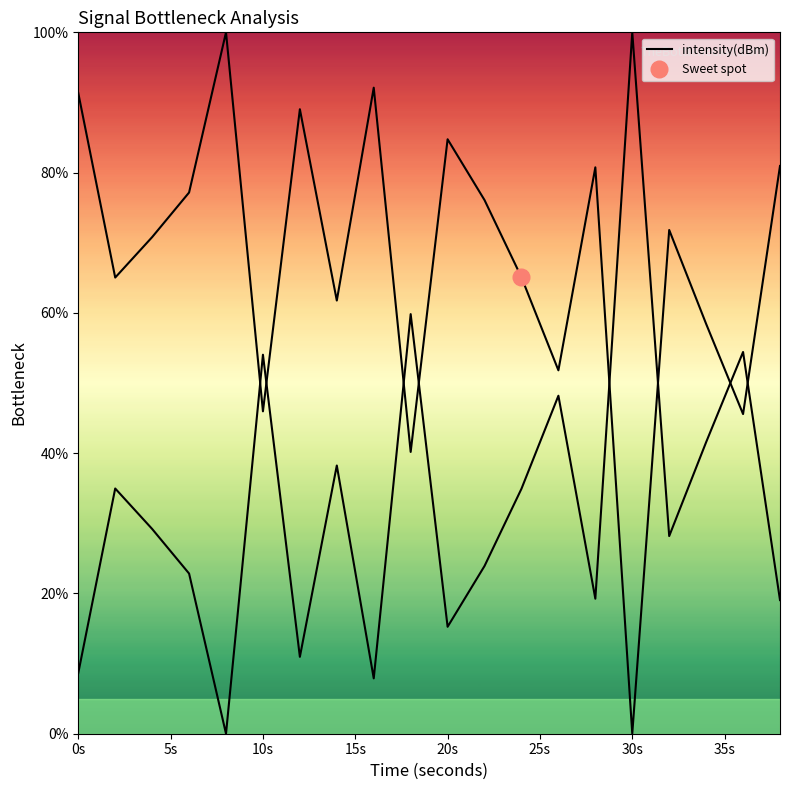

What is the value of the 8th point from the left?

61.8